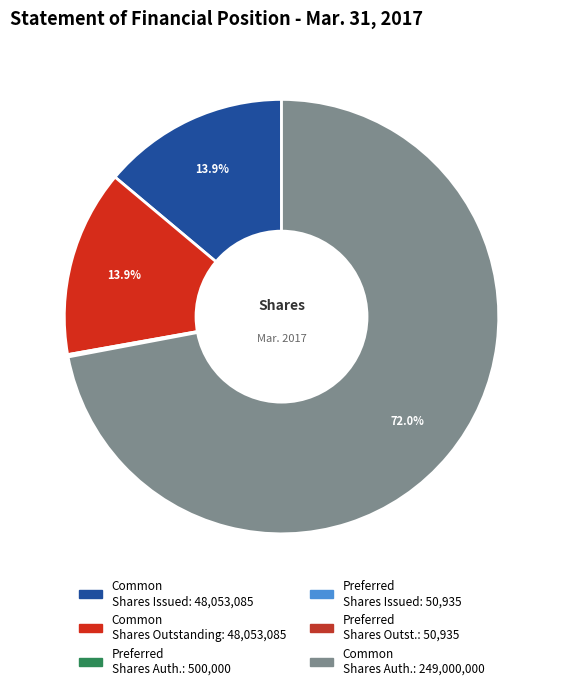

Which slice is the largest?

Common Stock, Shares Authorized